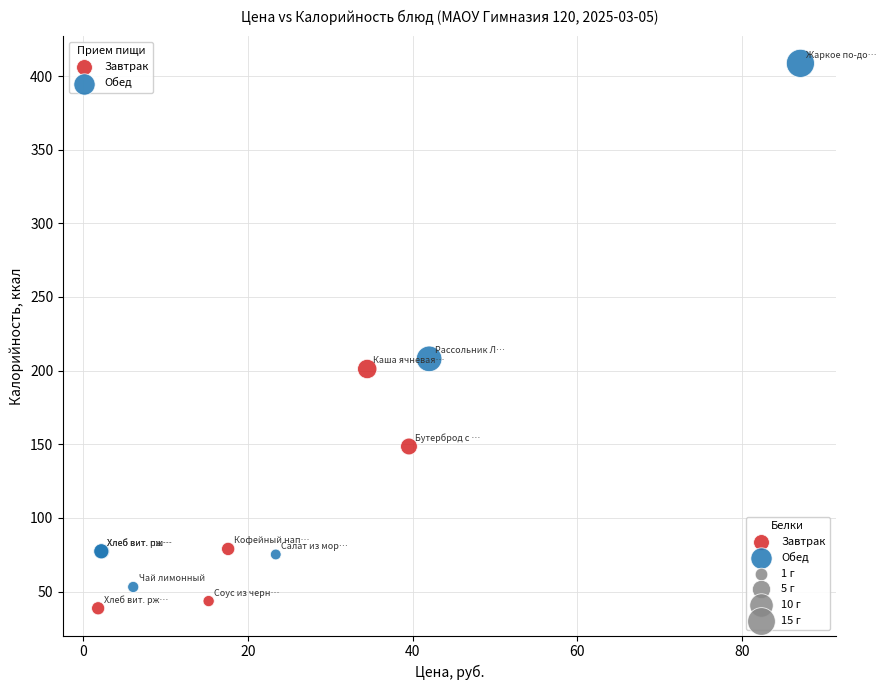

Which series has the widest spread of Y values?

Обед